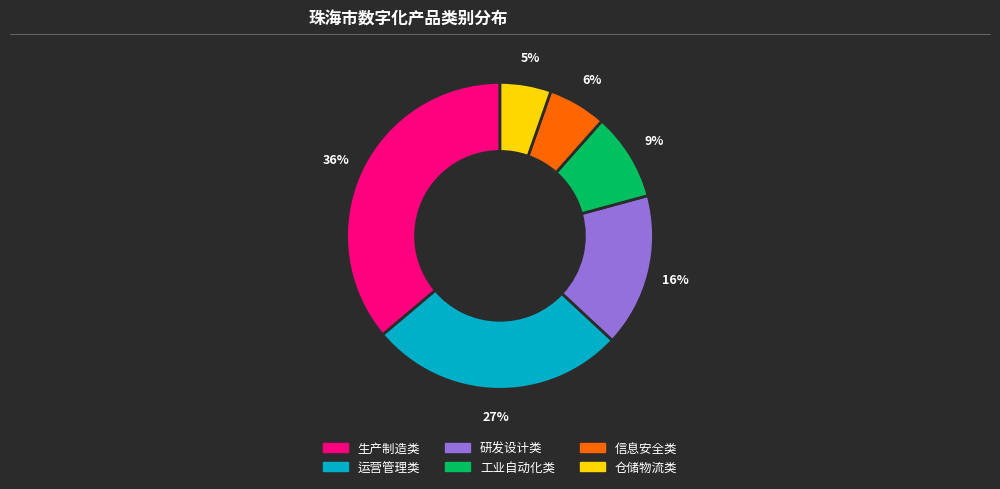

Do 生产制造类 and 信息安全类 together represent more than half of the pie?

No